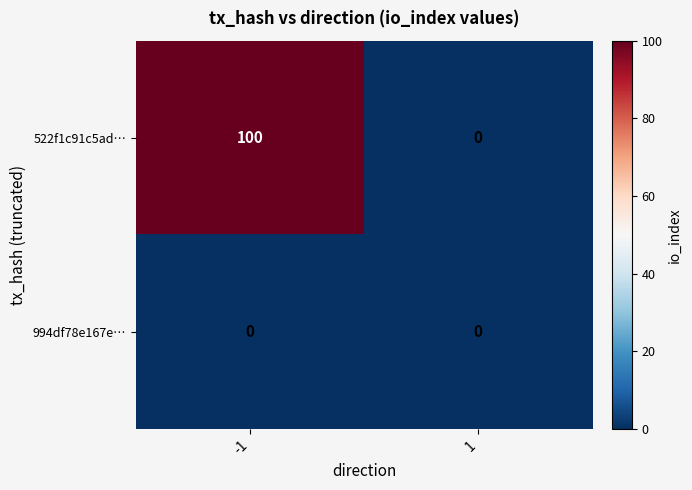

List the series in order of their overall mean, highest first.

522f1c91c5ad…, 994df78e167e…